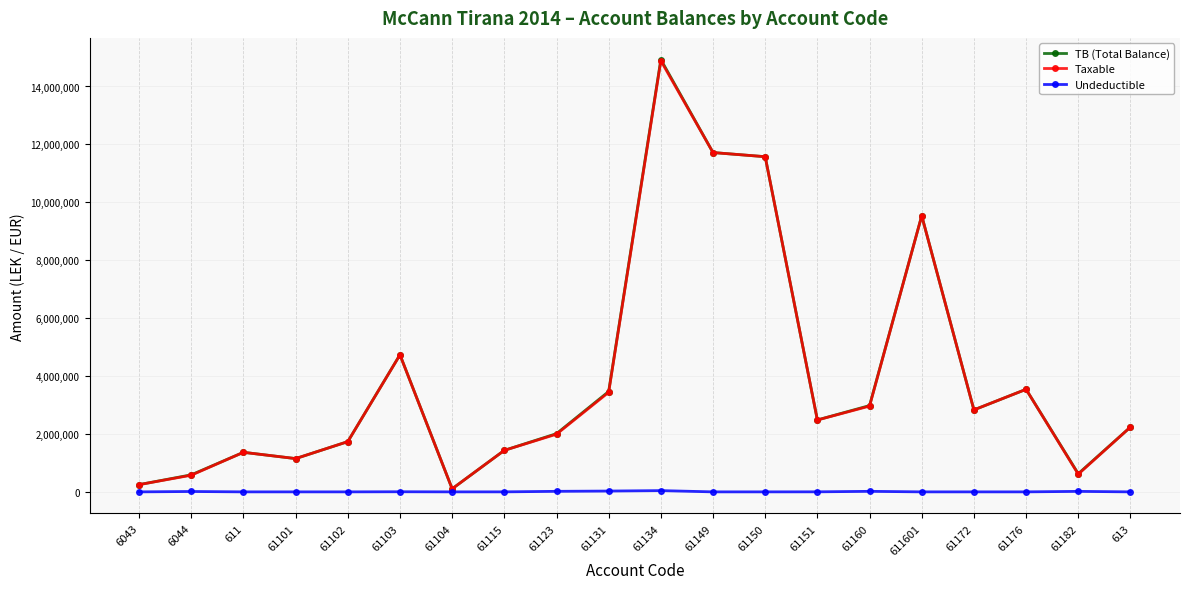

Does the chart display data point markers on the line(s)?

Yes